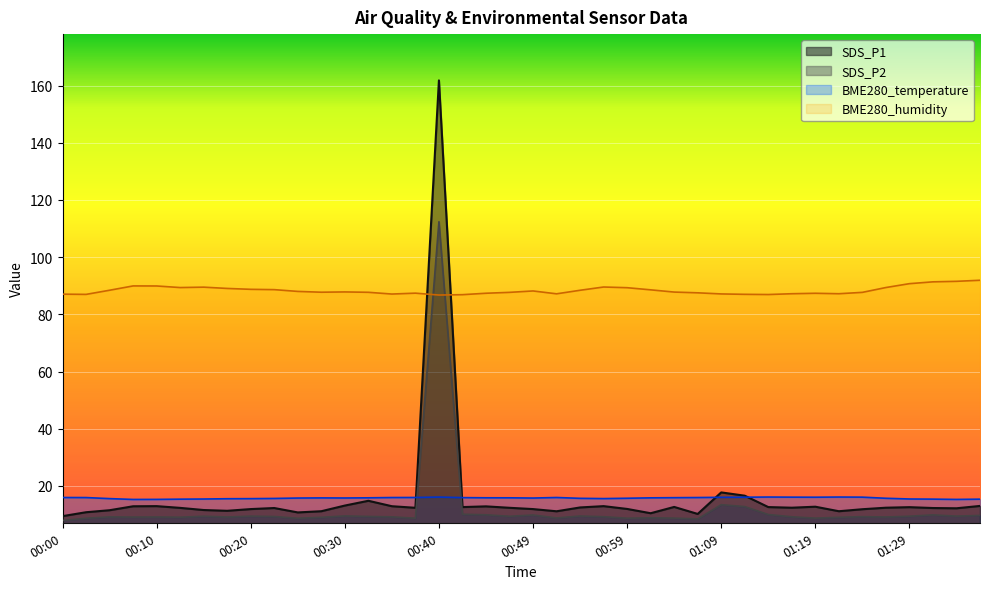

List the labels in order of BME280_temperature value, largest first.

01:14, 01:22, 00:40, 01:17, 01:24, 01:12, 01:19, 01:09, 00:37, 00:00, 00:52, 00:35, 01:07, 00:03, 00:42, 01:04, 00:44, 00:32, 00:47, 01:02, 00:27, 00:30, 00:25, 00:49, 00:59, 01:27, 00:54, 00:22, 00:57, 00:05, 00:20, 00:18, 01:29, 00:15, 01:32, 00:13, 01:36, 00:10, 01:34, 00:08